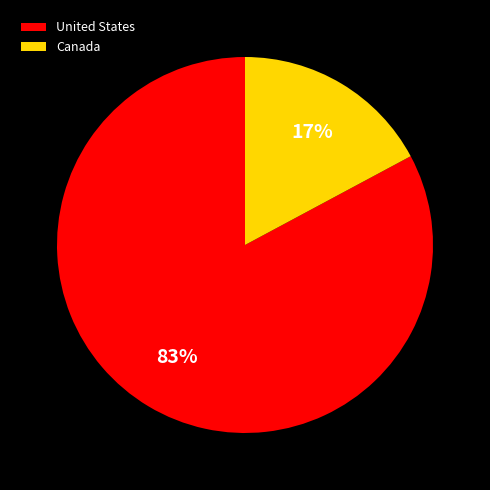

To the nearest percent, what portion does Canada represent?

17%